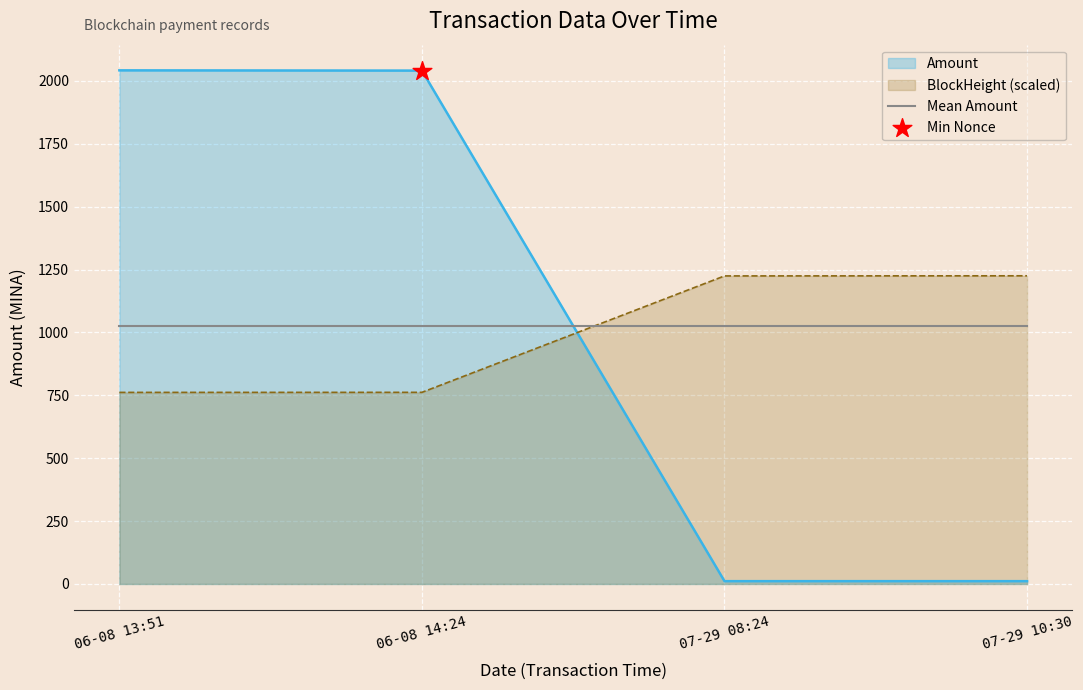

What is the total value across all series at 06-08 14:24?

3829.1